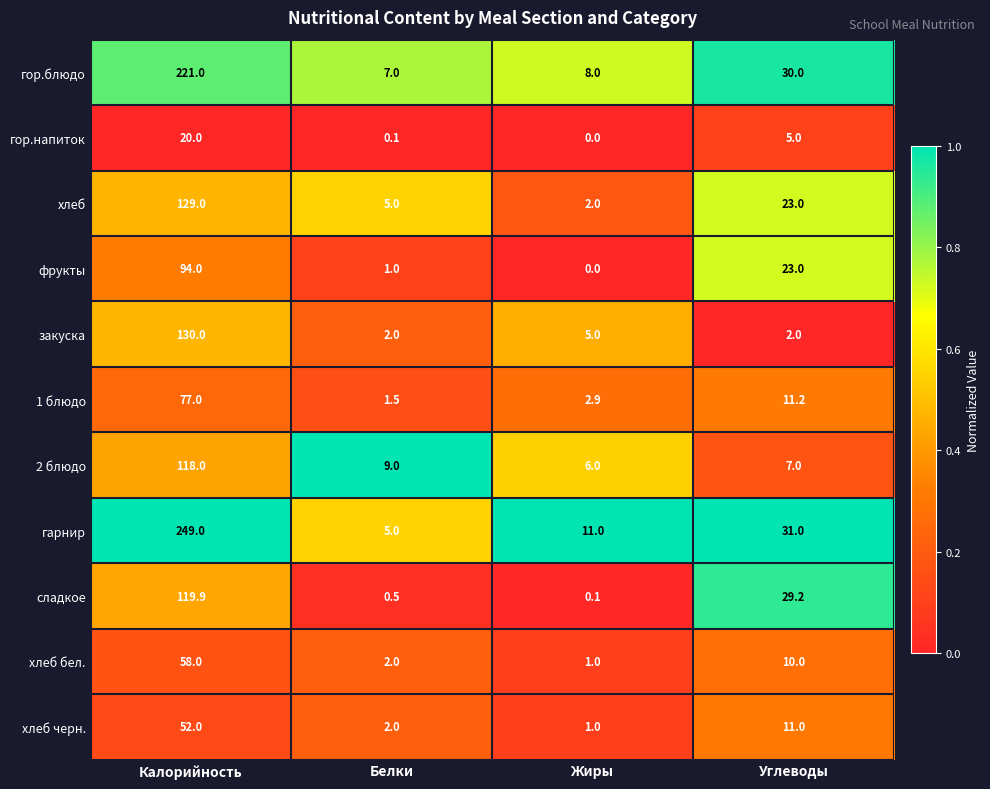

What is the total value across all series at Углеводы?

182.4